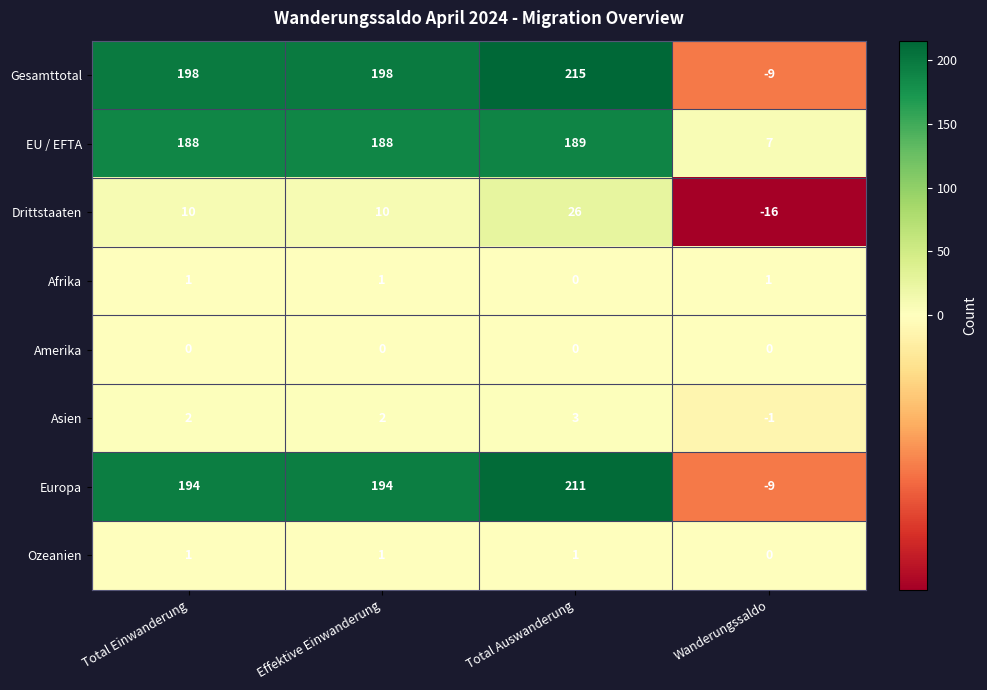

What is the approximate value of Gesamttotal at Wanderungssaldo?

-9